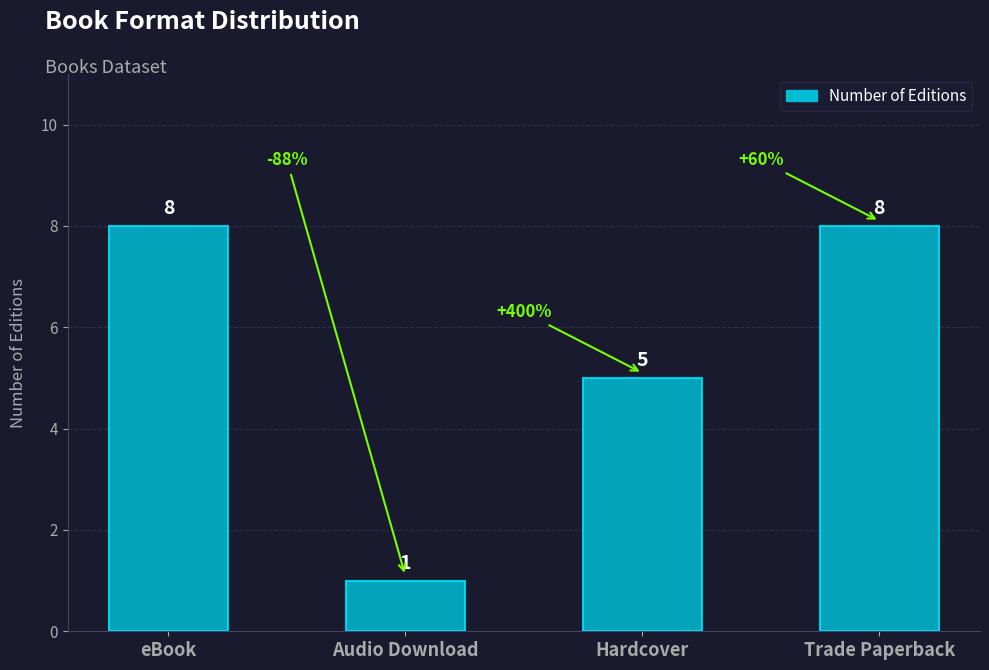

What is the average value?

6